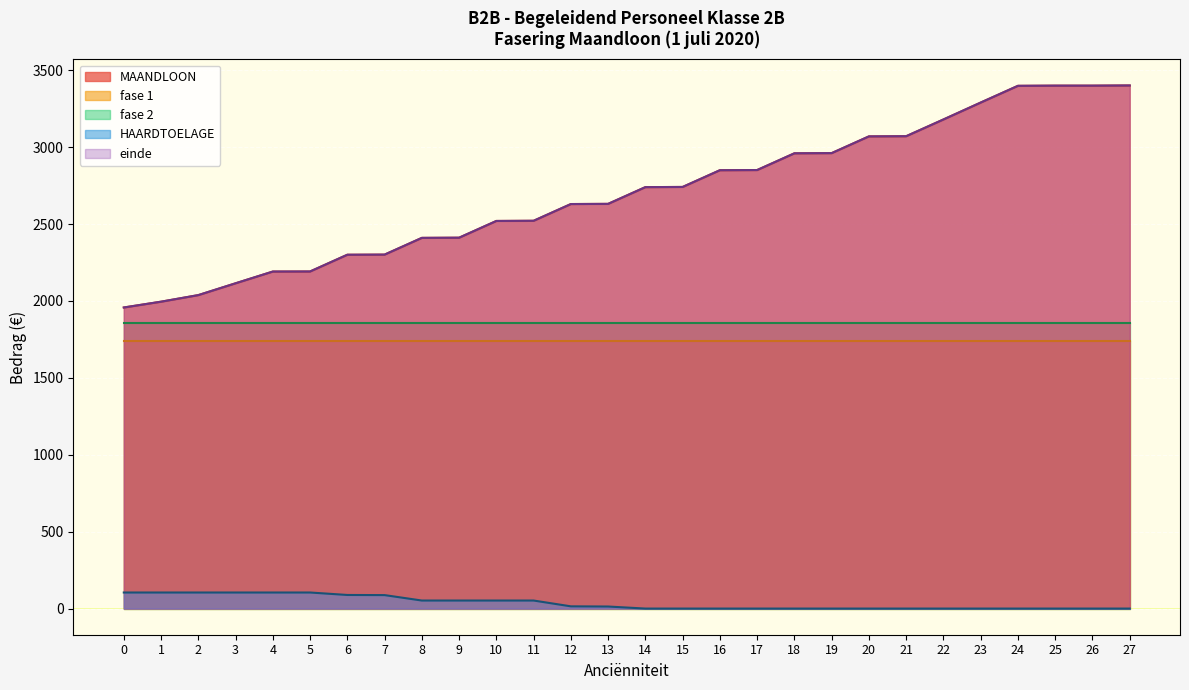

What is the difference between the einde values at 11 and 21?

549.8